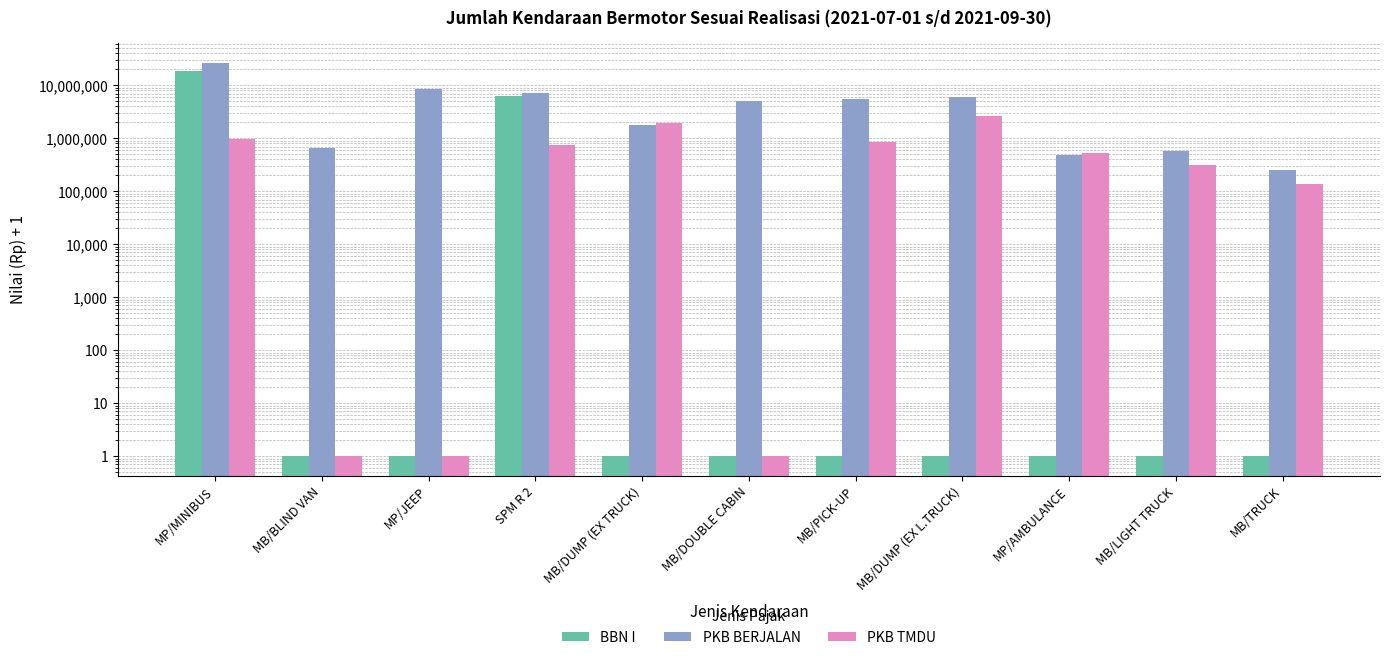

How many bars are there in each group?

3